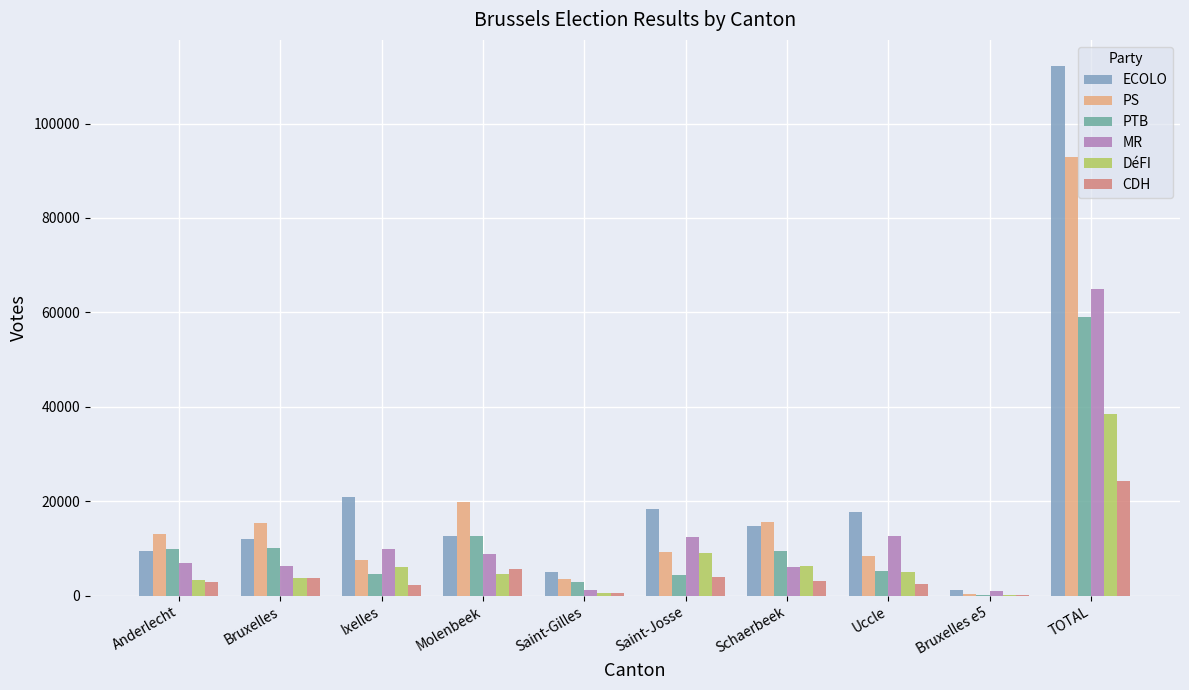

At which label does MR reach its peak?

TOTAL